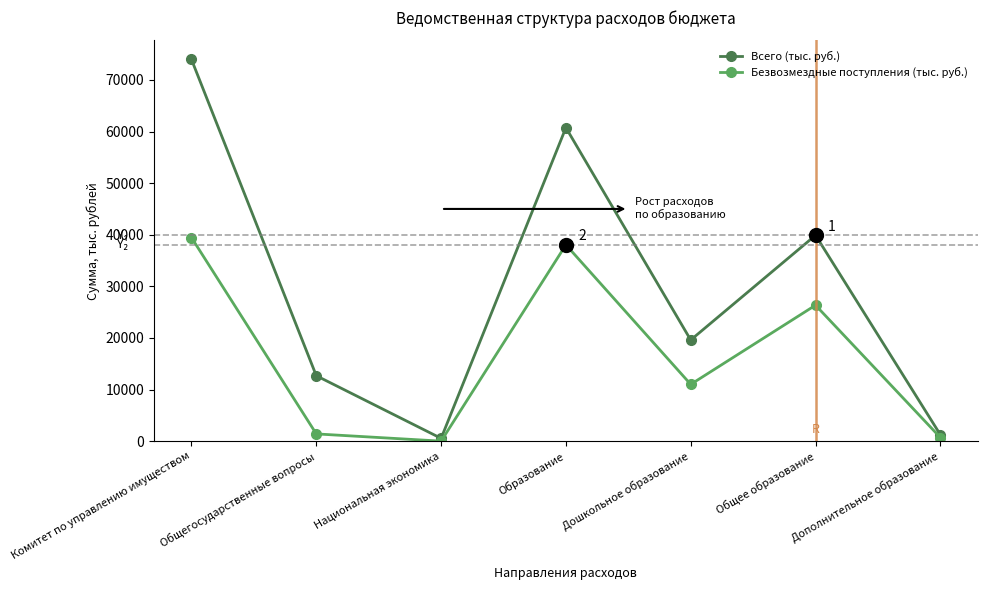

What is the spread (max minus min) of values at Общее образование?

13555